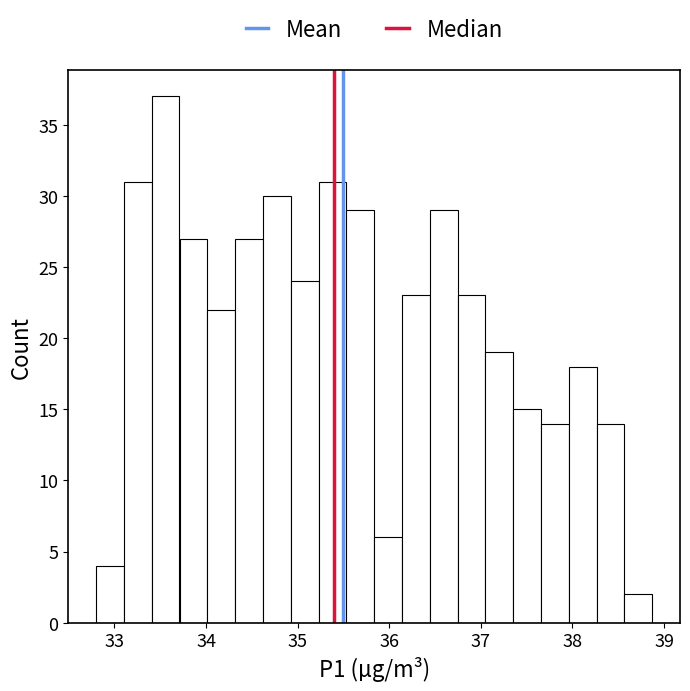

Around what value on the x-axis is the tallest bar? Give the approximate position of its centre, as read against the axis.

33.6